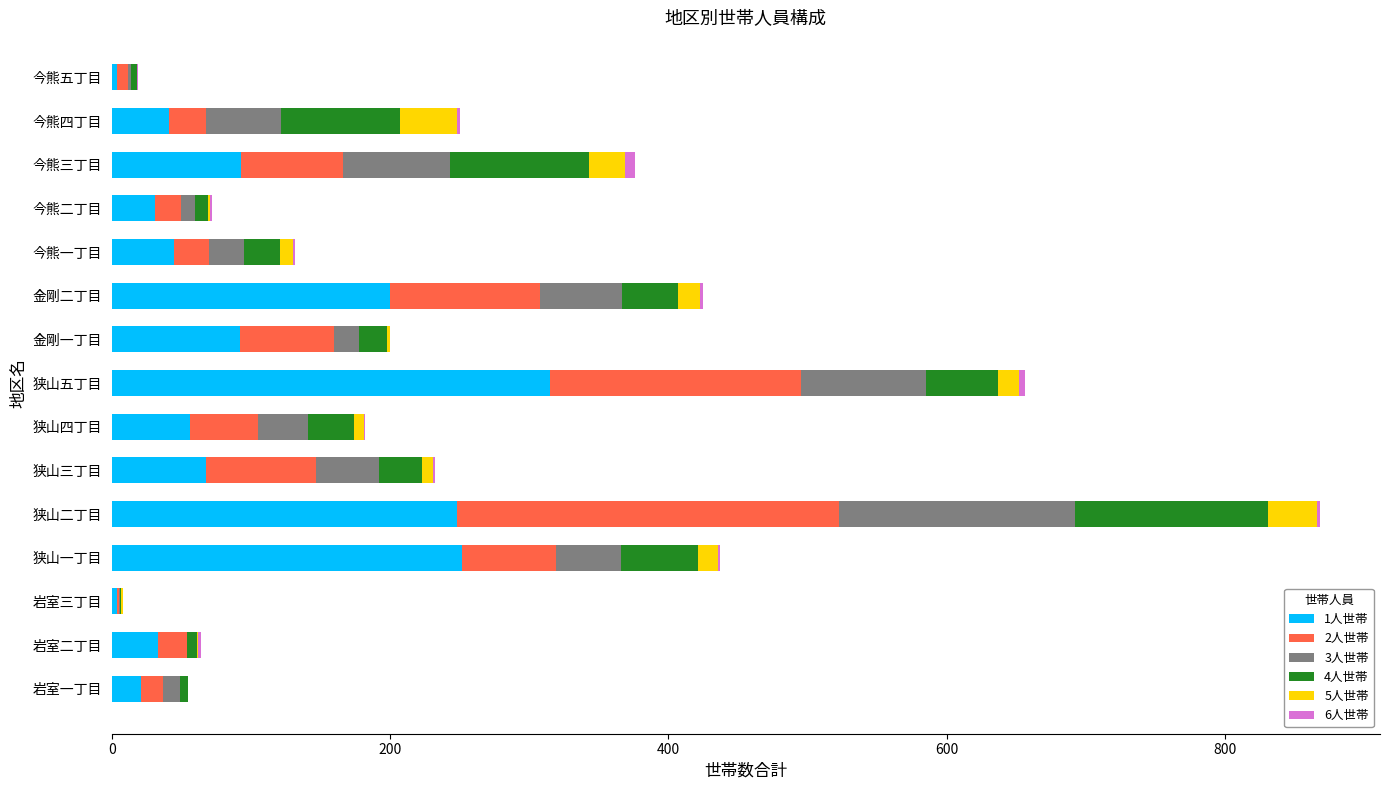

At which category is the sum across all series the highest?

狭山二丁目